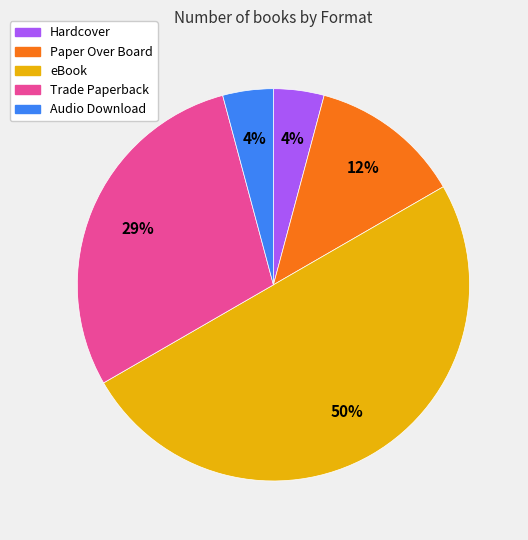

Count the number of slices in the pie.

5